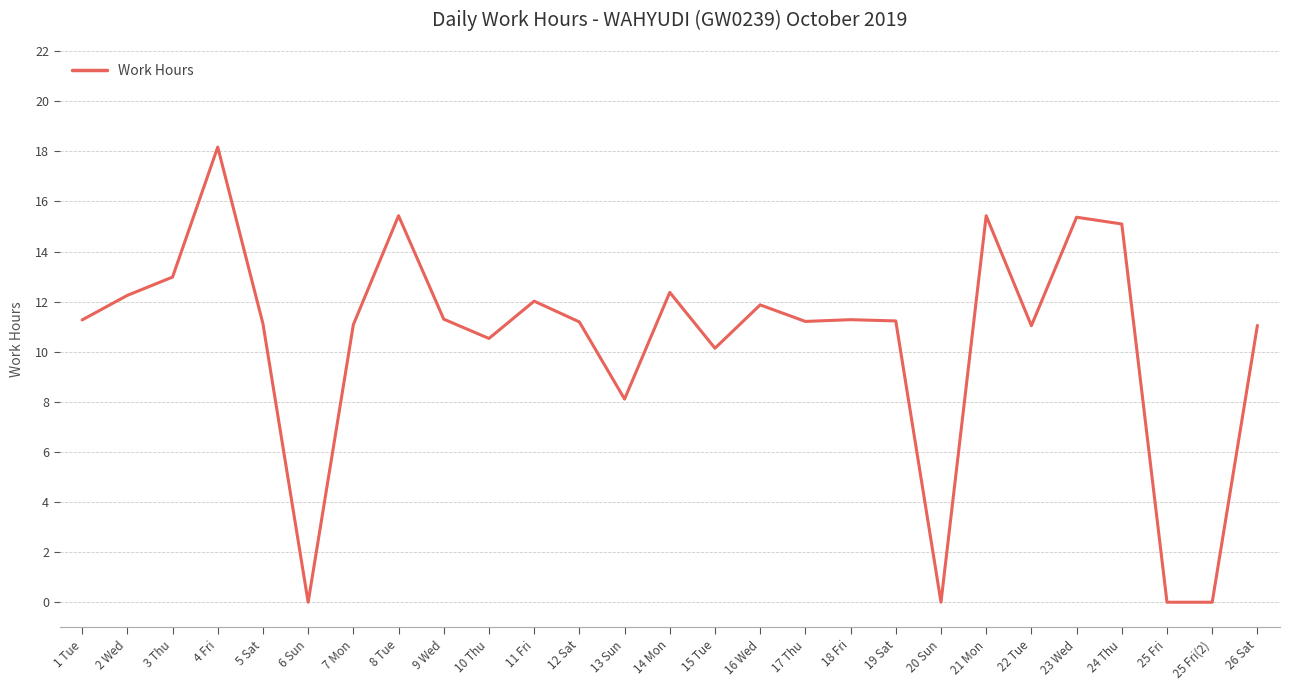

What is the difference between the values at 3 Thu and 25 Fri?

13.0